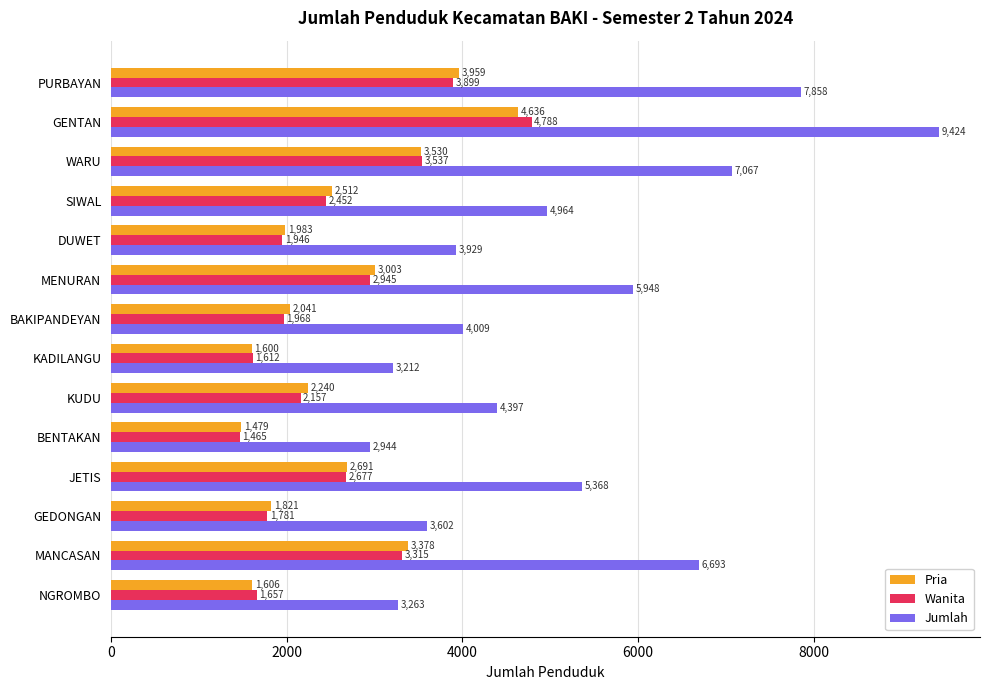

At JETIS, list the series in order from largest to smallest.

Jumlah, Pria, Wanita